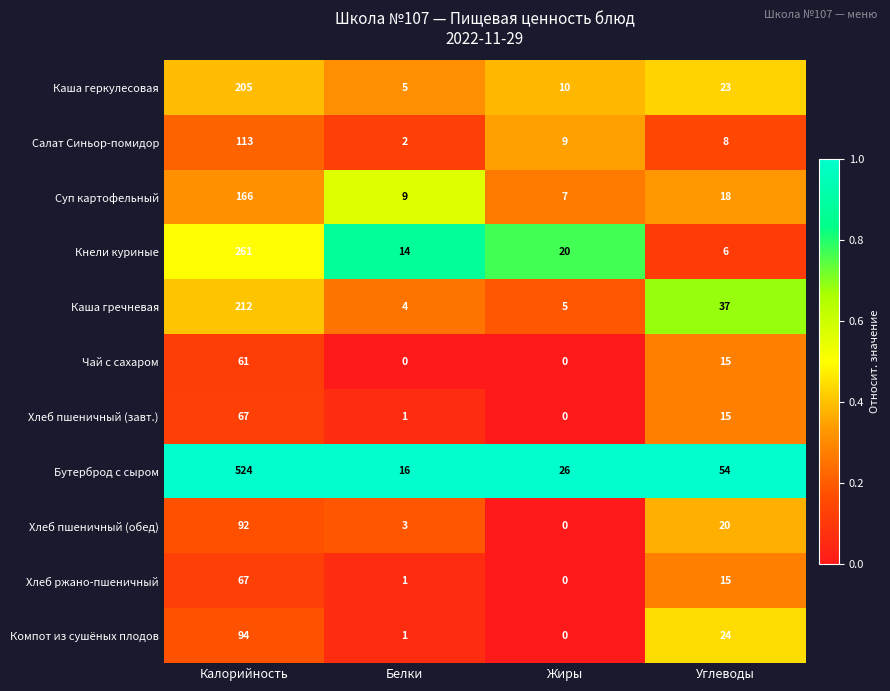

Is the value of Компот из сушёных плодов at Углеводы greater than the value of Каша геркулесовая at Калорийность?

No